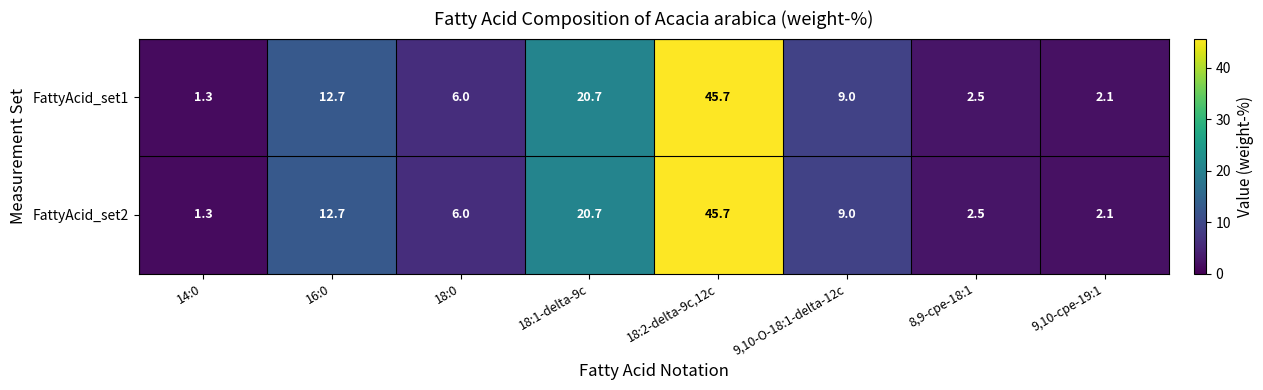

Is the value of FattyAcid_set2 at 16:0 greater than the value of FattyAcid_set1 at 8,9-cpe-18:1?

Yes